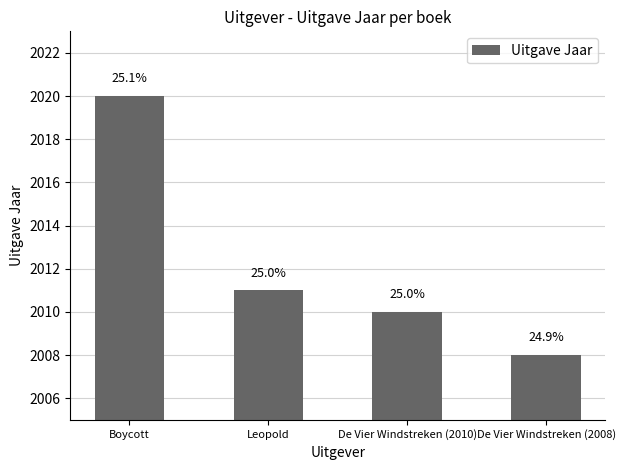

Does the chart contain any negative values?

No